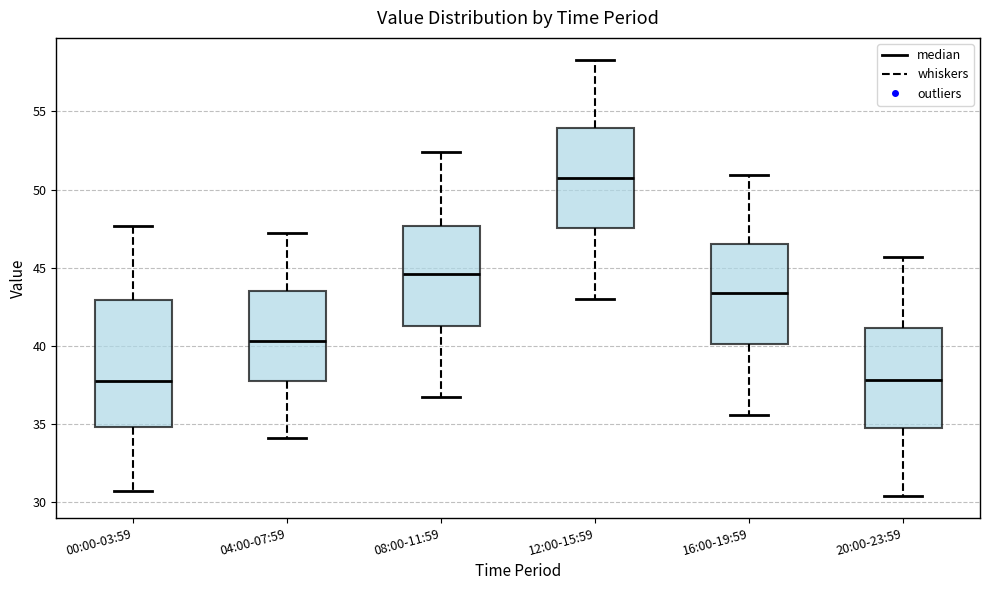

Comparing the boxes themselves (not the whiskers), which one is the tallest?

00:00-03:59